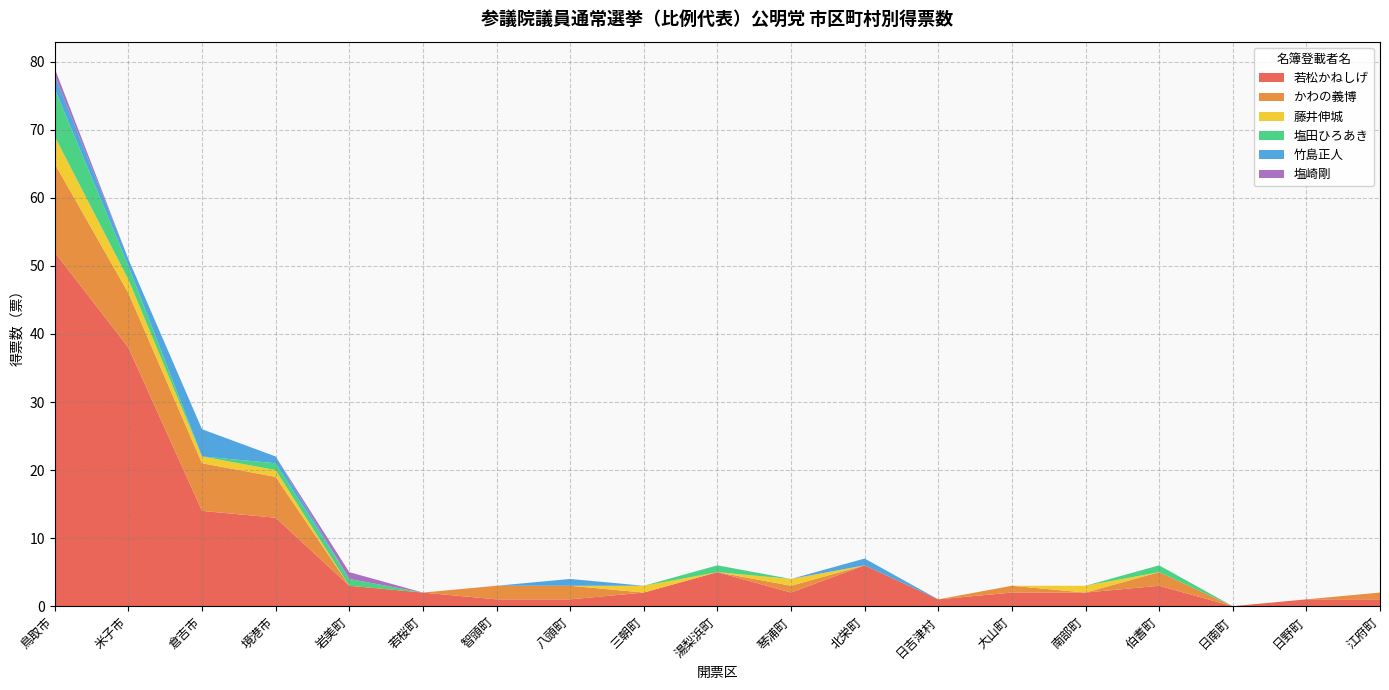

Reading left to right, list all the values displayed in this chart.

若松かねしげ: 鳥取市=52	米子市=38	倉吉市=14	境港市=13	岩美町=3	若桜町=2	智頭町=1	八頭町=1	三朝町=2	湯梨浜町=5	琴浦町=2	北栄町=6	日吉津村=1	大山町=2	南部町=2	伯耆町=3	日南町=0	日野町=1	江府町=1
かわの義博: 鳥取市=13	米子市=8	倉吉市=7	境港市=6	岩美町=0	若桜町=0	智頭町=2	八頭町=2	三朝町=0	湯梨浜町=0	琴浦町=1	北栄町=0	日吉津村=0	大山町=1	南部町=0	伯耆町=2	日南町=0	日野町=0	江府町=1
藤井伸城: 鳥取市=4	米子市=2	倉吉市=1	境港市=1	岩美町=0	若桜町=0	智頭町=0	八頭町=0	三朝町=1	湯梨浜町=0	琴浦町=1	北栄町=0	日吉津村=0	大山町=0	南部町=1	伯耆町=0	日南町=0	日野町=0	江府町=0
塩田ひろあき: 鳥取市=7	米子市=2	倉吉市=0	境港市=1	岩美町=1	若桜町=0	智頭町=0	八頭町=0	三朝町=0	湯梨浜町=1	琴浦町=0	北栄町=0	日吉津村=0	大山町=0	南部町=0	伯耆町=1	日南町=0	日野町=0	江府町=0
竹島正人: 鳥取市=2	米子市=1	倉吉市=4	境港市=1	岩美町=0	若桜町=0	智頭町=0	八頭町=1	三朝町=0	湯梨浜町=0	琴浦町=0	北栄町=1	日吉津村=0	大山町=0	南部町=0	伯耆町=0	日南町=0	日野町=0	江府町=0
塩崎剛: 鳥取市=1	米子市=0	倉吉市=0	境港市=0	岩美町=1	若桜町=0	智頭町=0	八頭町=0	三朝町=0	湯梨浜町=0	琴浦町=0	北栄町=0	日吉津村=0	大山町=0	南部町=0	伯耆町=0	日南町=0	日野町=0	江府町=0